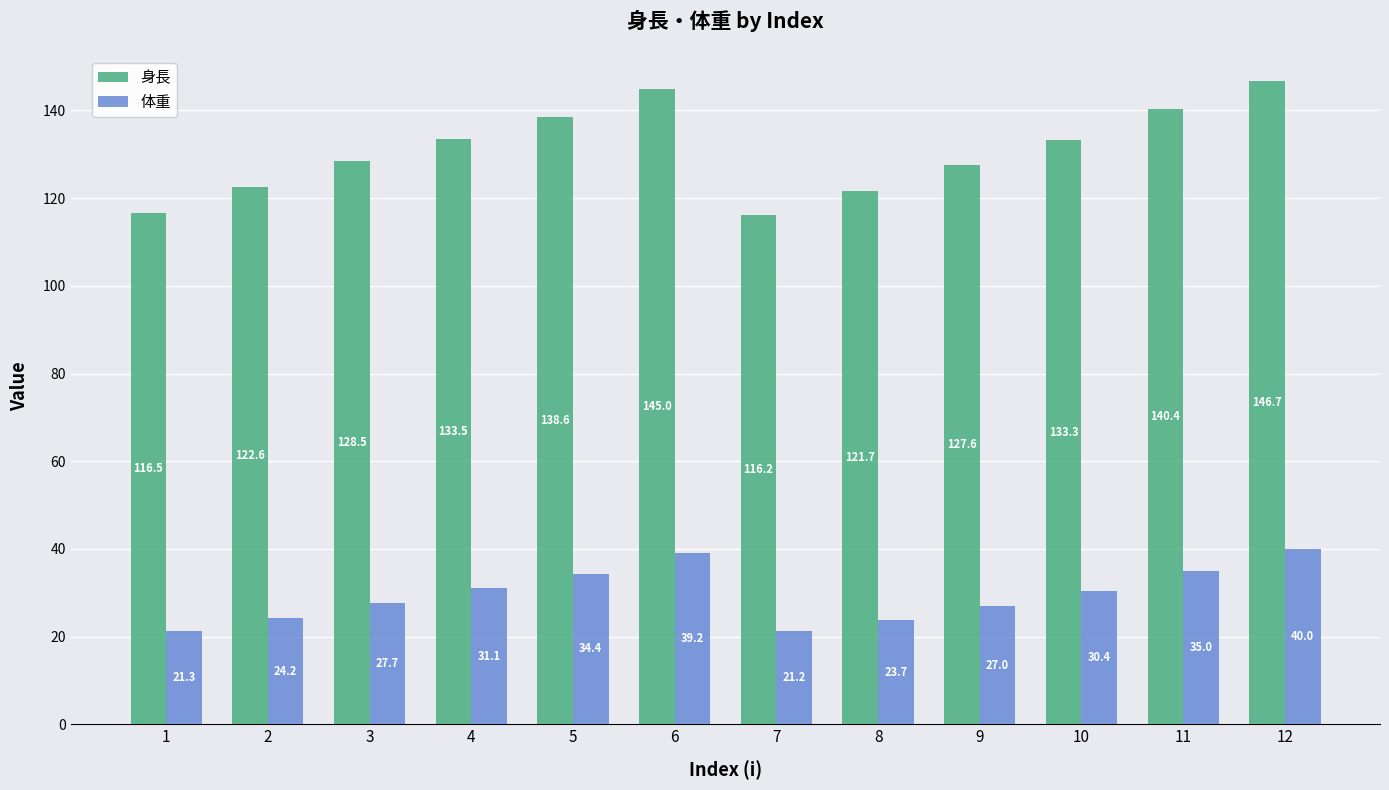

The value of 体重 at 7 is 34.6. True or false?

False